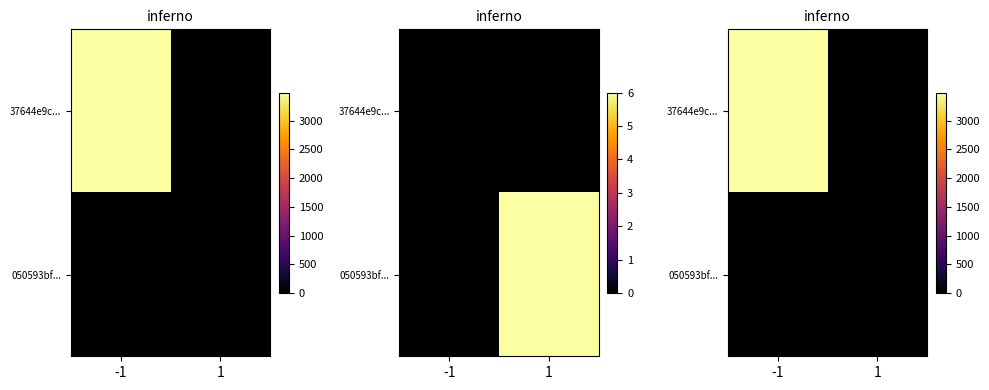

Is the value of 37644e9c... at 1 greater than the value of 050593bf... at -1?

No